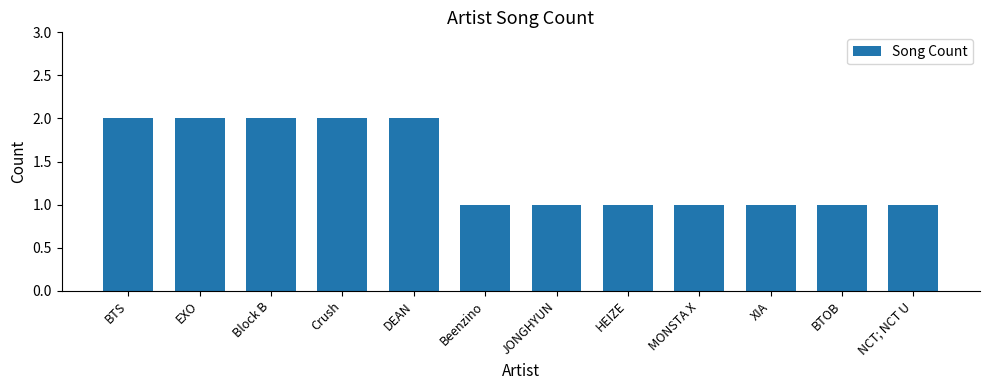

How many values are between 1 and 2?

12